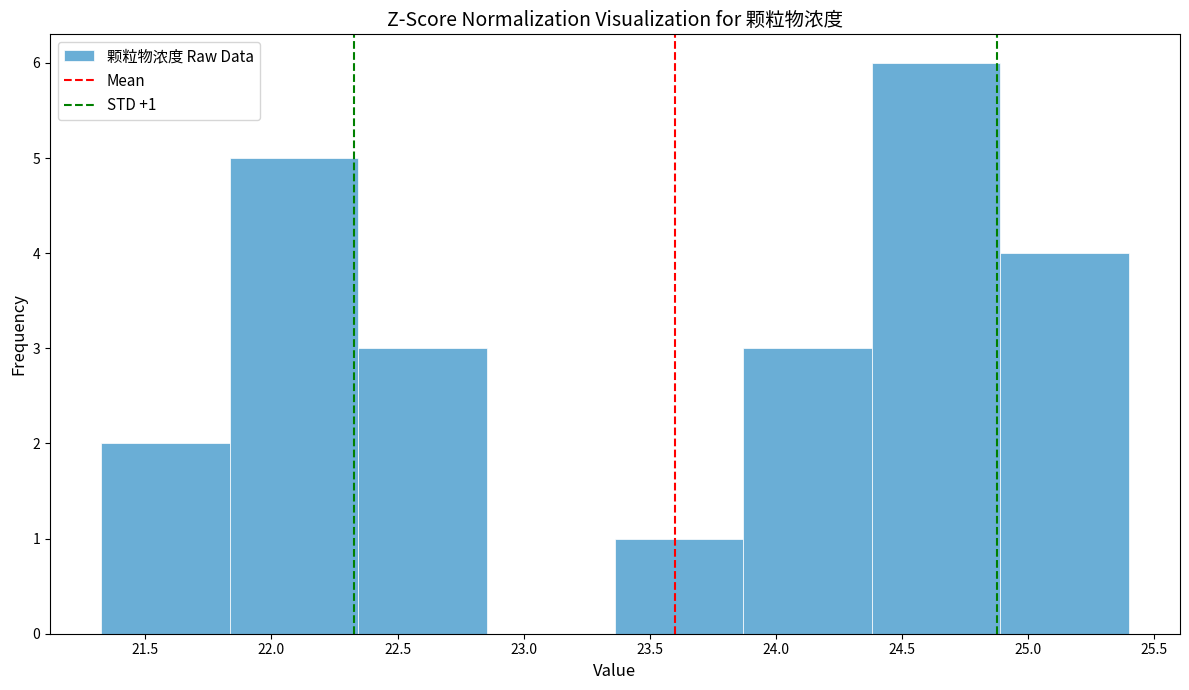

Which range on the x-axis has the tallest bar?

24.40 to 24.90